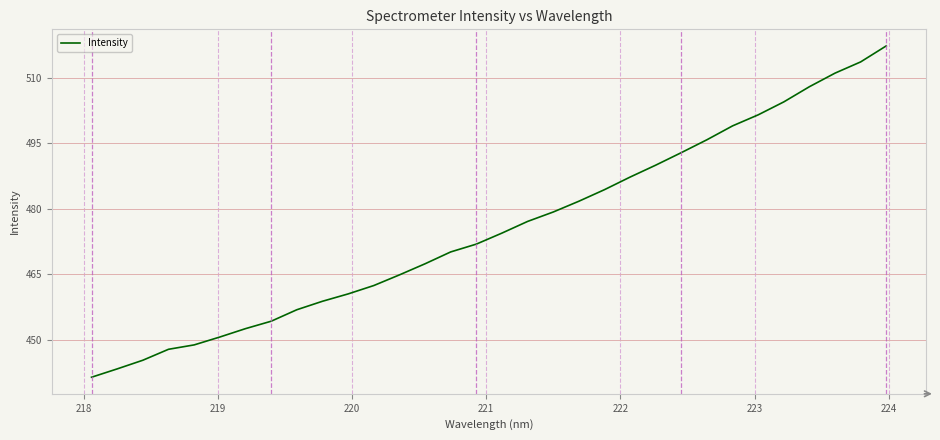

What is the minimum value shown in the chart?

441.4